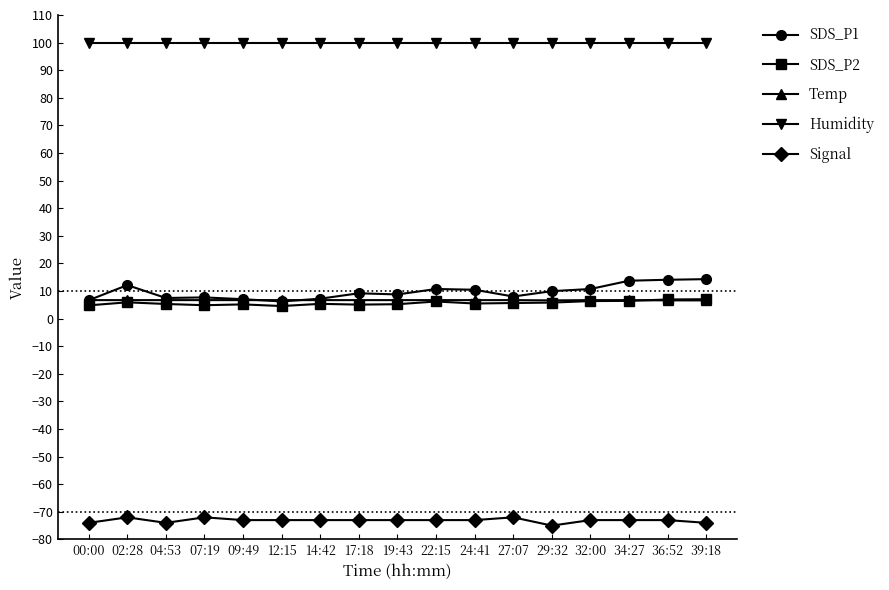

True or false: Humidity and Temp cross at least once.

False